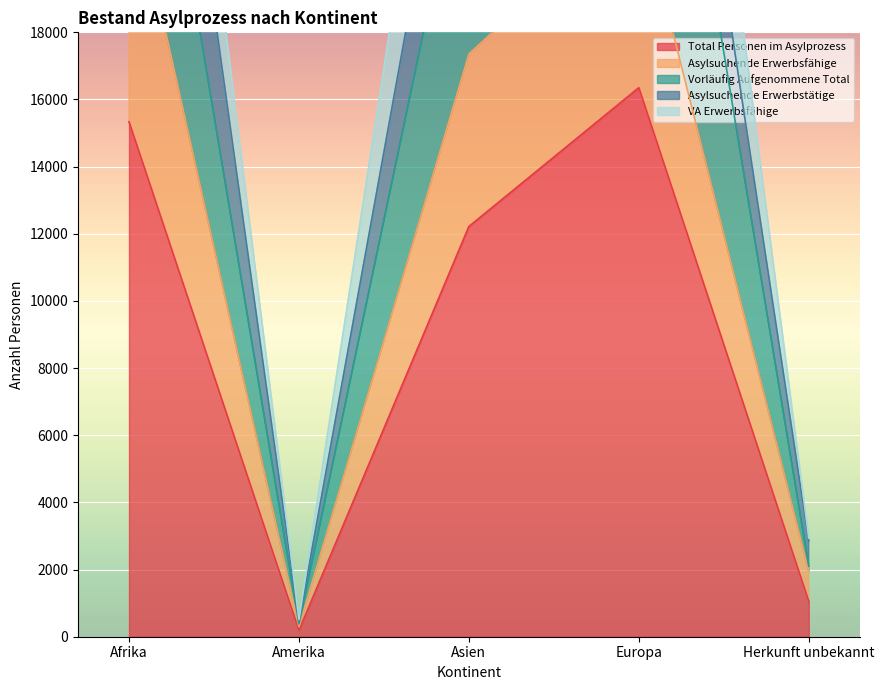

What is the total value across all series at Europa?

71083